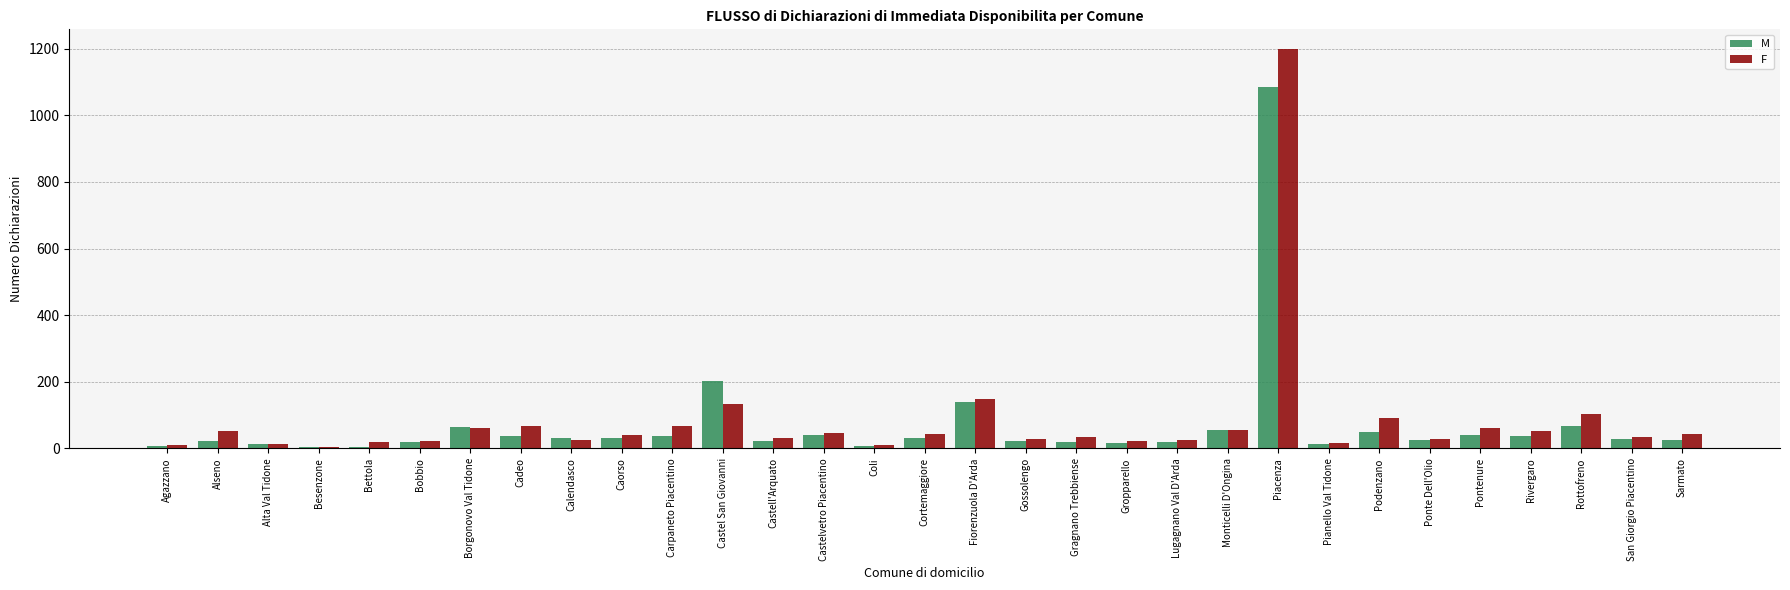

At Piacenza, list the series in order from smallest to largest.

M, F